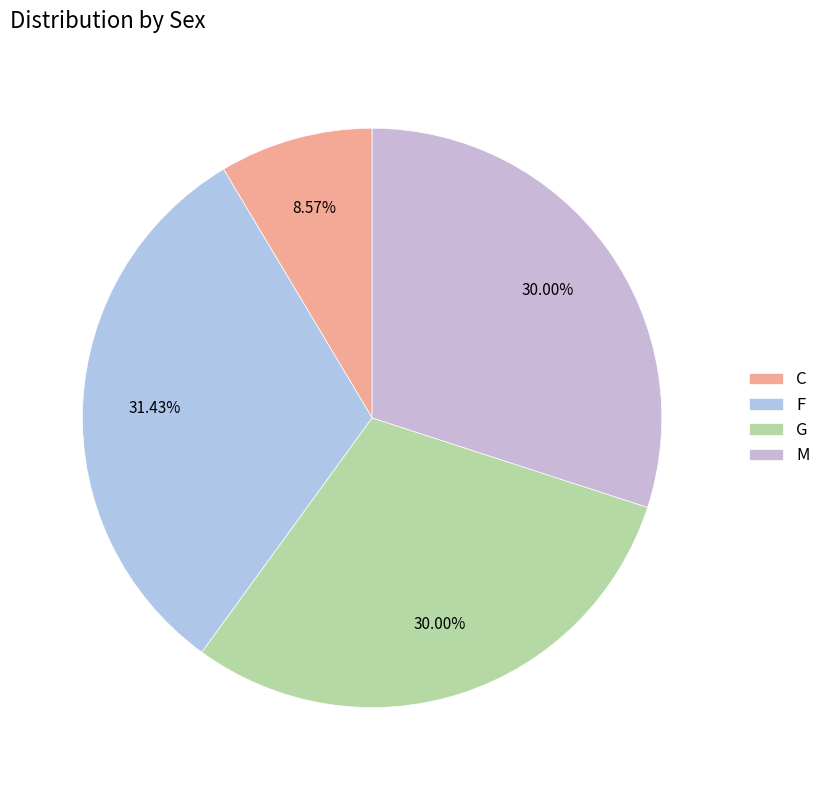

What is the largest slice in the pie chart?

F